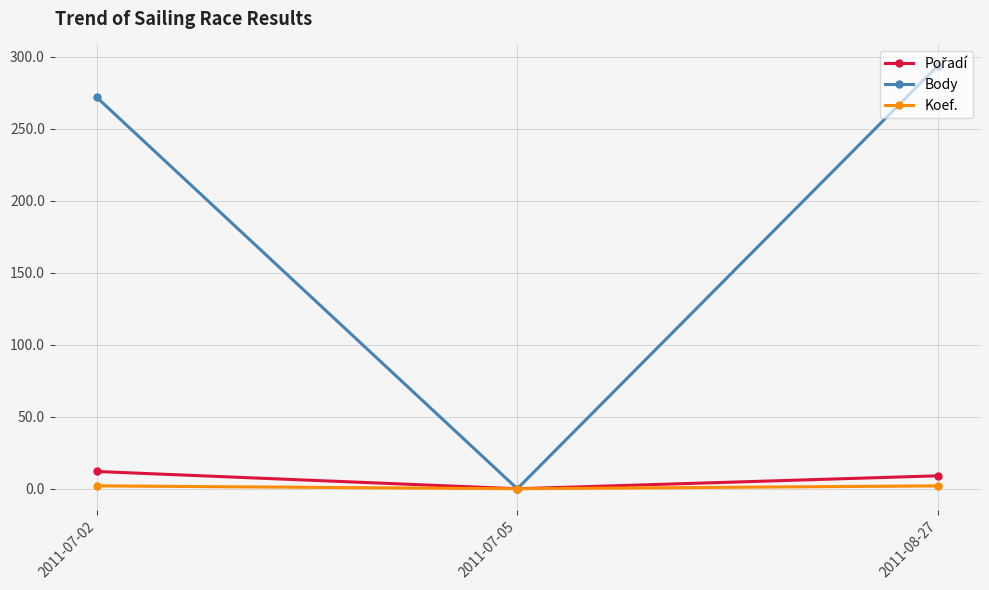

Between 2011-07-05 and 2011-08-27, which series saw the biggest shift?

Body